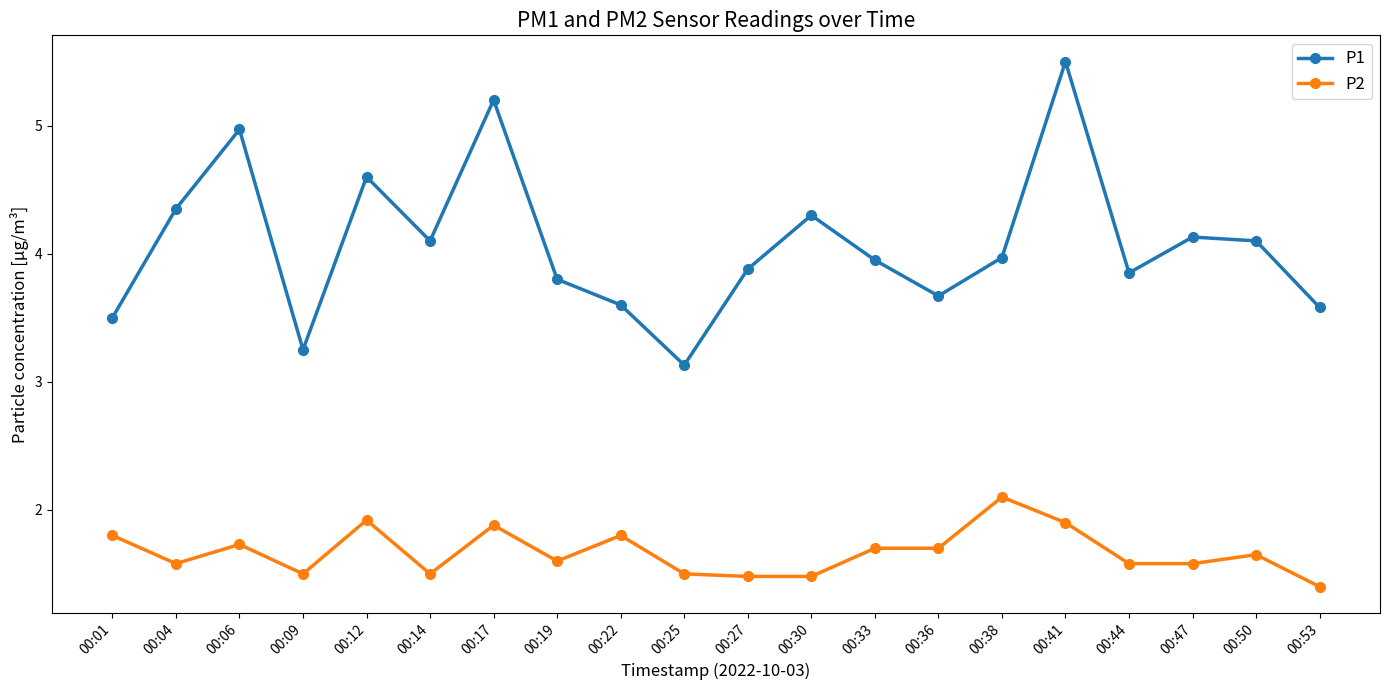

At 00:30, list the series in order from largest to smallest.

P1, P2